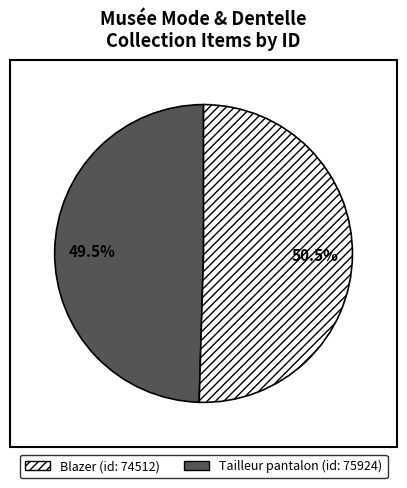

How many slices are in this pie chart?

2